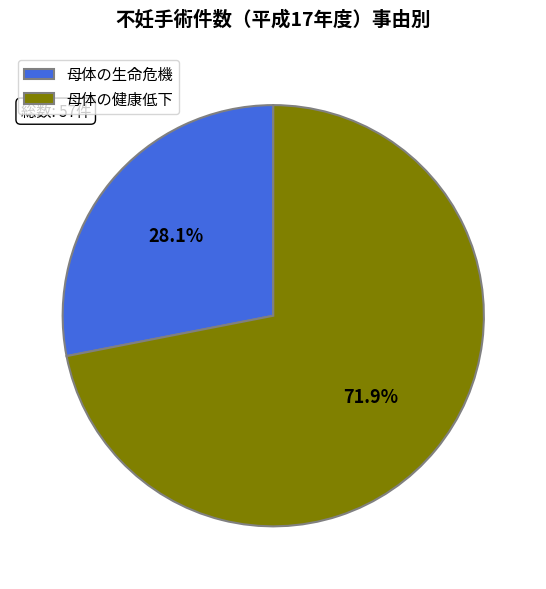

Is it true that 母体の生命危機 is 28% of the pie?

True